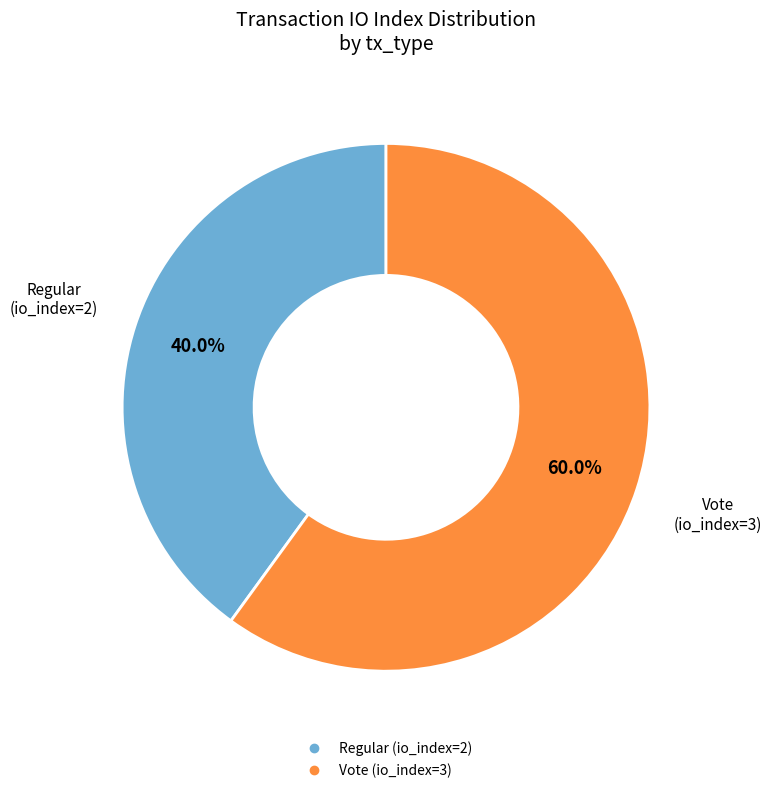

How many slices are in this pie chart?

2